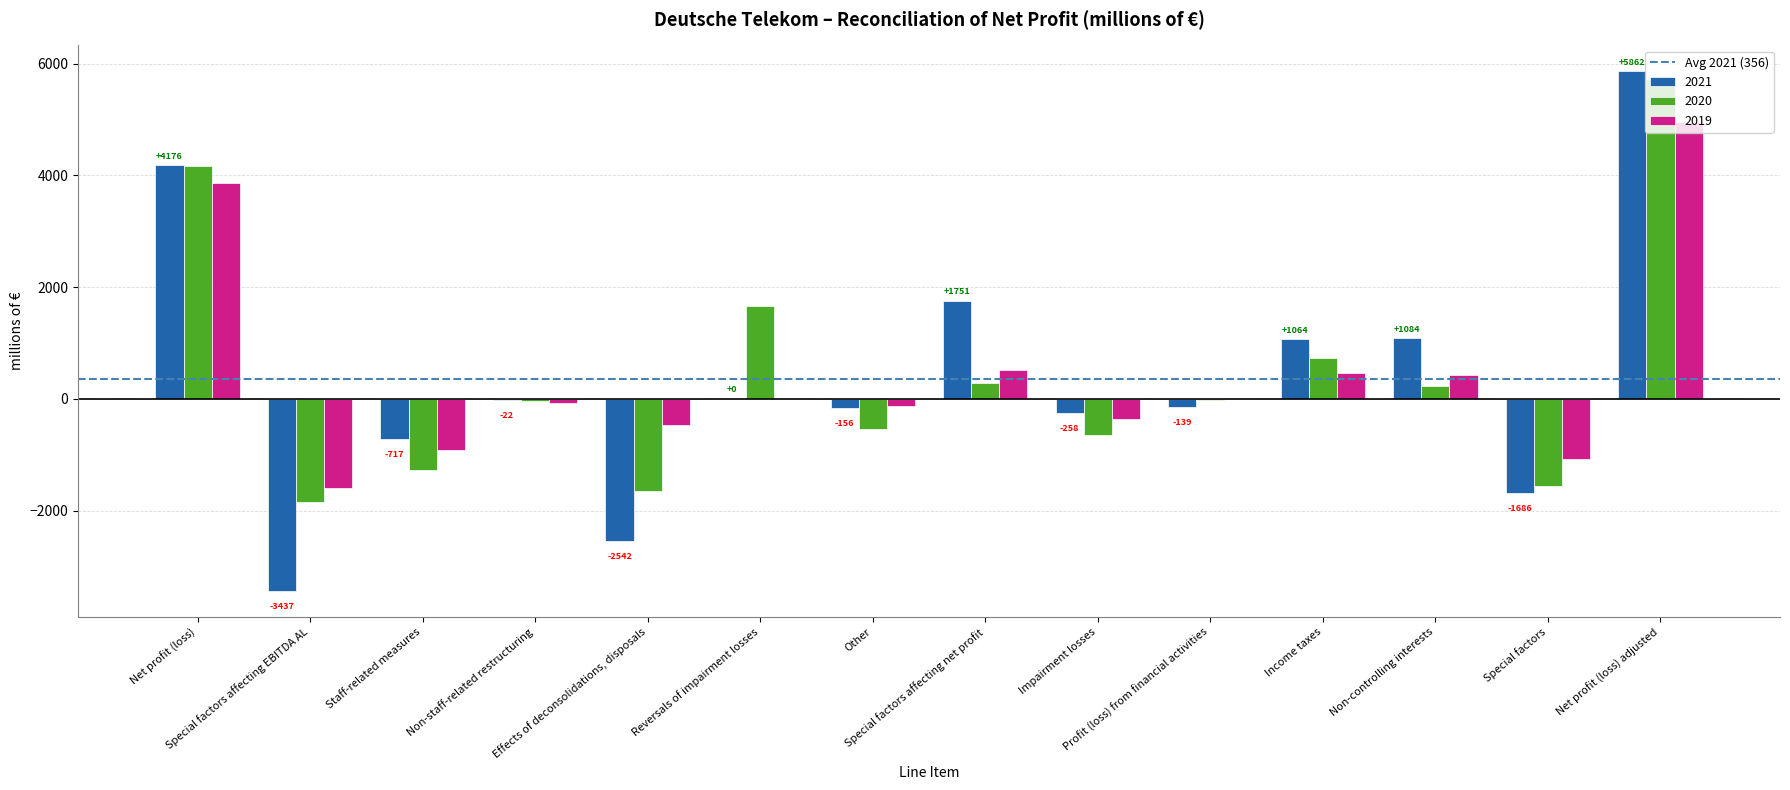

What is the maximum value shown in the chart?

5862